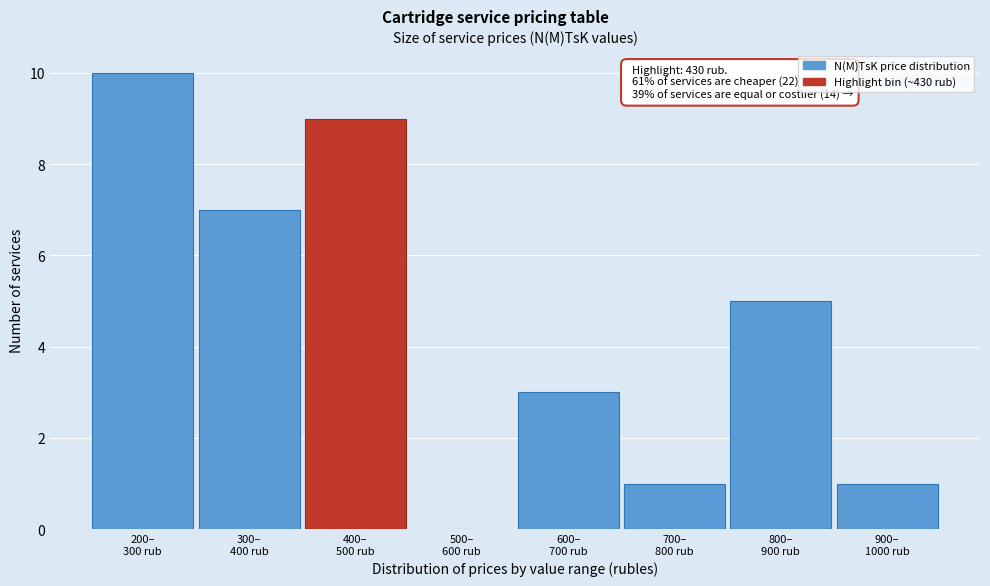

What is the sum of all values?

36